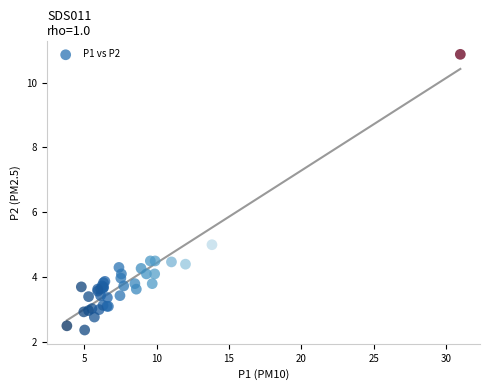

What Y value in the scatter plot is closest to 6?

5.0